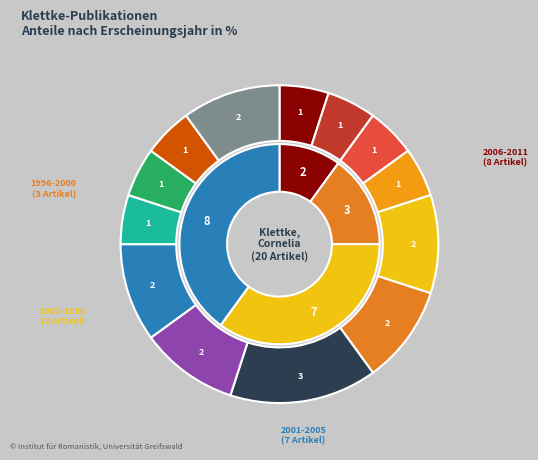

The 2 slice represents 11% of the pie. True or false?

False